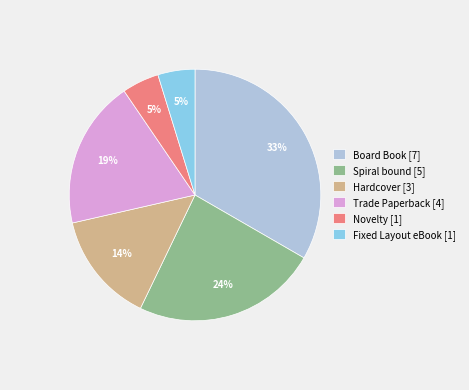

To the nearest percent, what is the difference between the Board Book and Trade Paperback slice percentages?

14%